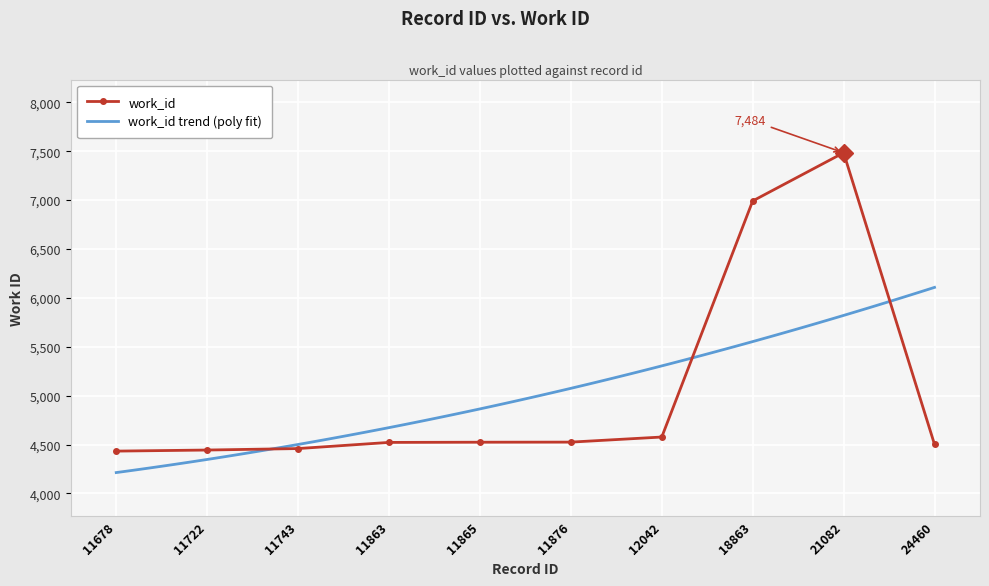

What is the value of the 2nd point from the left?

4444